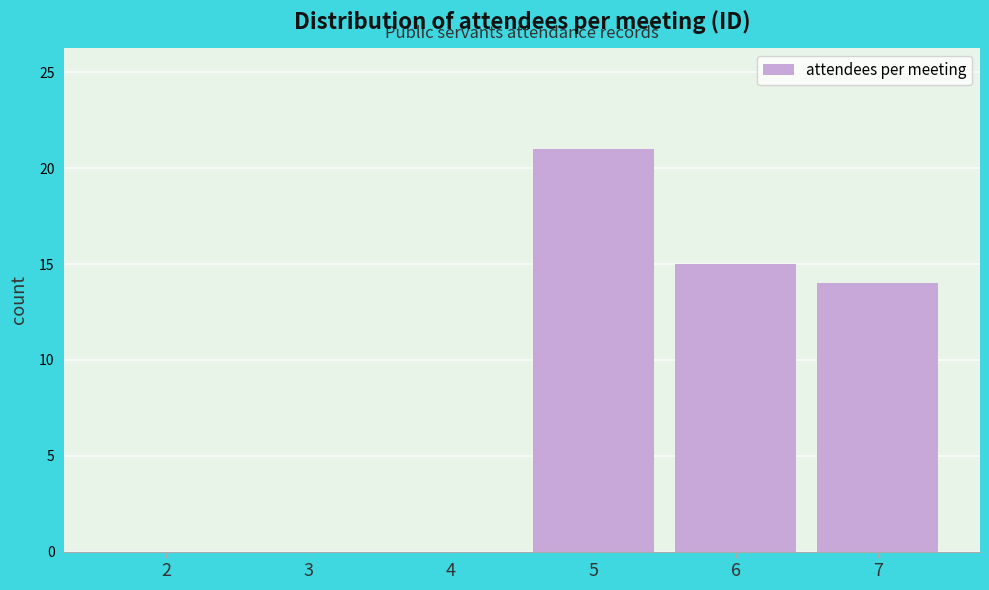

Reading right to left, what are all the values shown in this chart?

7=14	6=15	5=21	4=0	3=0	2=0